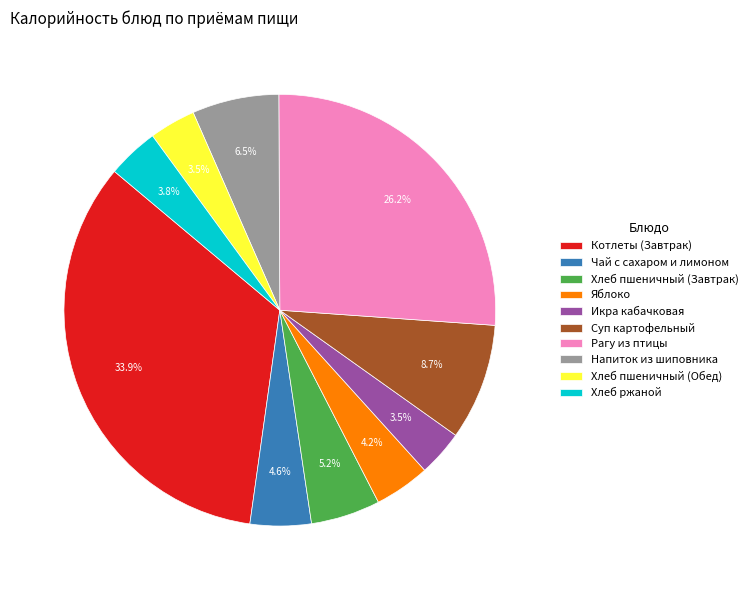

Which has a higher value, Котлеты (Завтрак) or Хлеб ржаной?

Котлеты (Завтрак)